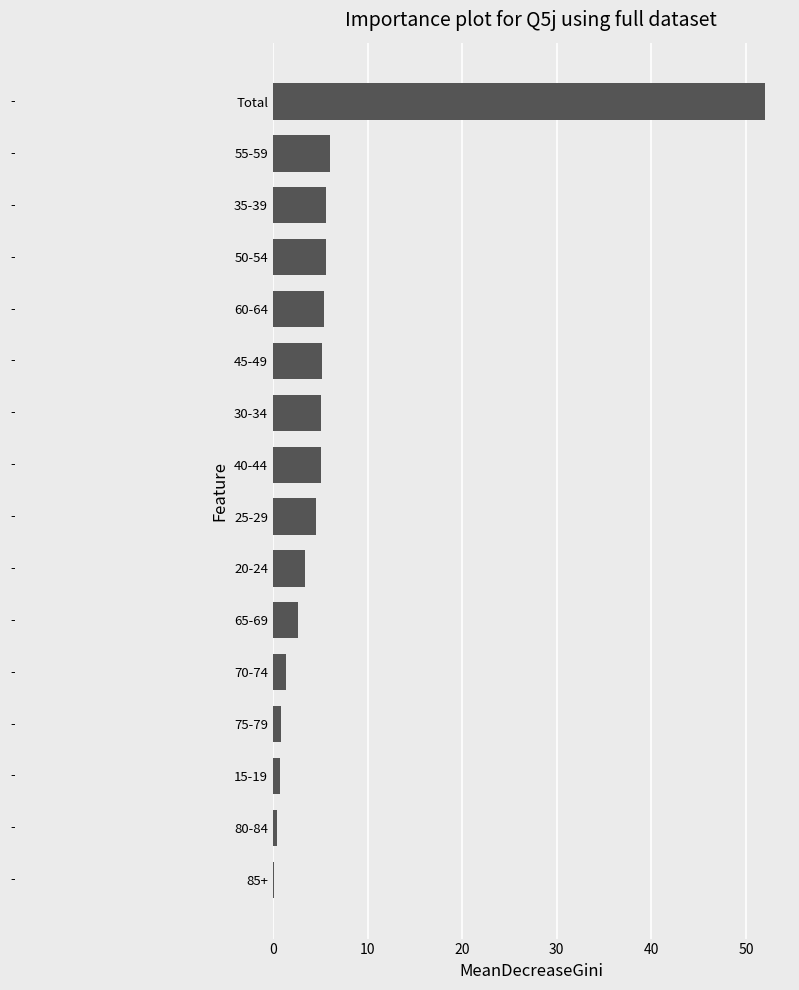

How many categories are shown in the chart?

16